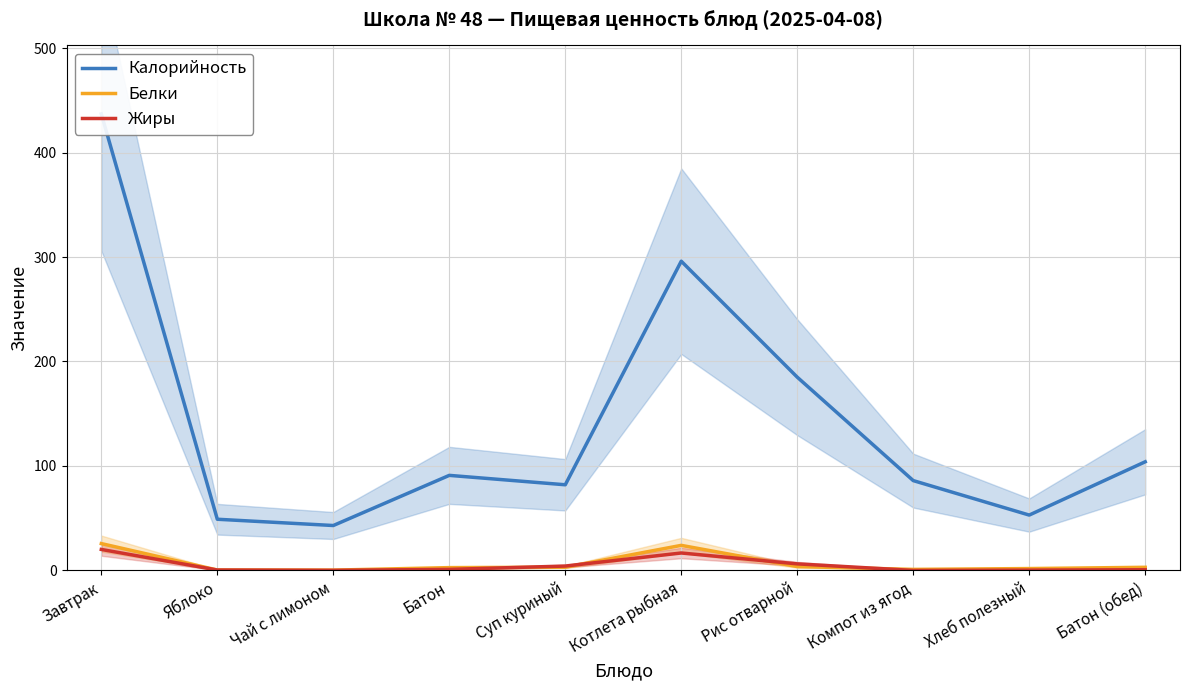

Reading left to right, list all the values displayed in this chart.

Калорийность: Завтрак=437.0	Яблоко=49.0	Чай с лимоном=43.0	Батон=91.0	Суп куриный=82.0	Котлета рыбная=296.0	Рис отварной=185.0	Компот из ягод=86.0	Хлеб полезный=53.0	Батон (обед)=104.0
Белки: Завтрак=25.7	Яблоко=0.4	Чай с лимоном=0.3	Батон=2.7	Суп куриный=3.1	Котлета рыбная=24.0	Рис отварной=3.7	Компот из ягод=1.0	Хлеб полезный=1.8	Батон (обед)=3.0
Жиры: Завтрак=20.1	Яблоко=0.4	Чай с лимоном=0.1	Батон=1.0	Суп куриный=4.2	Котлета рыбная=16.7	Рис отварной=6.3	Компот из ягод=0.0	Хлеб полезный=0.3	Батон (обед)=0.7